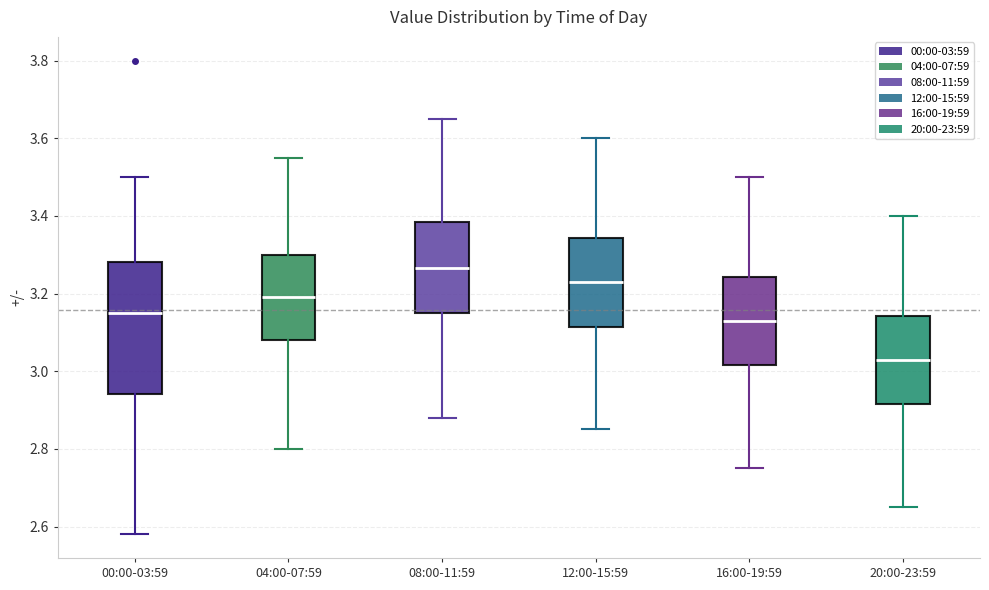

Which box's median line is the lowest?

20:00-23:59